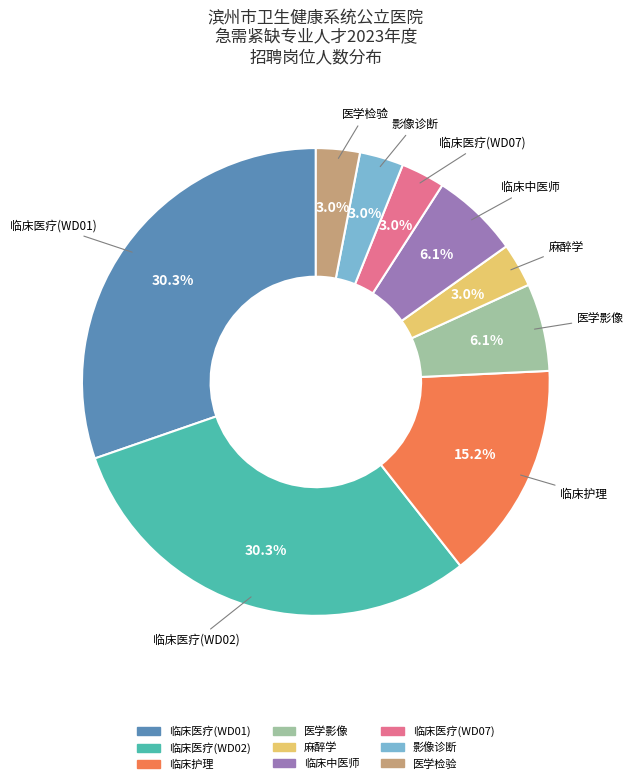

Do 影像诊断 and 麻醉学 together represent more than half of the pie?

No